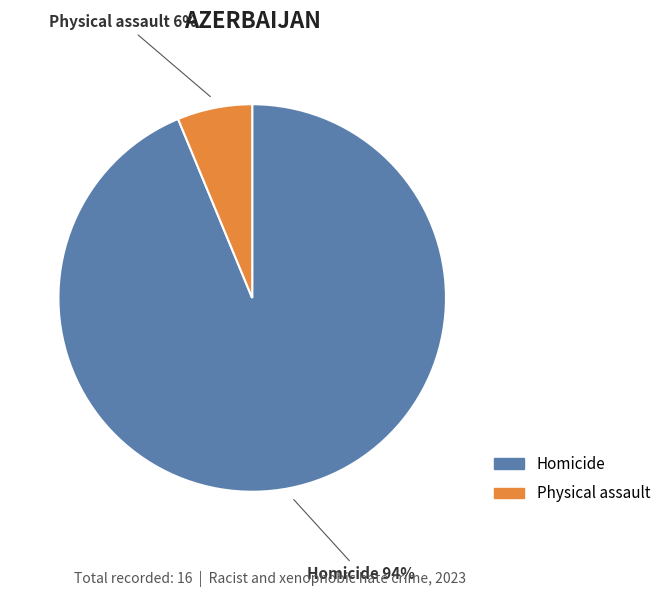

Is the sum of Homicide and Physical assault greater than half?

Yes